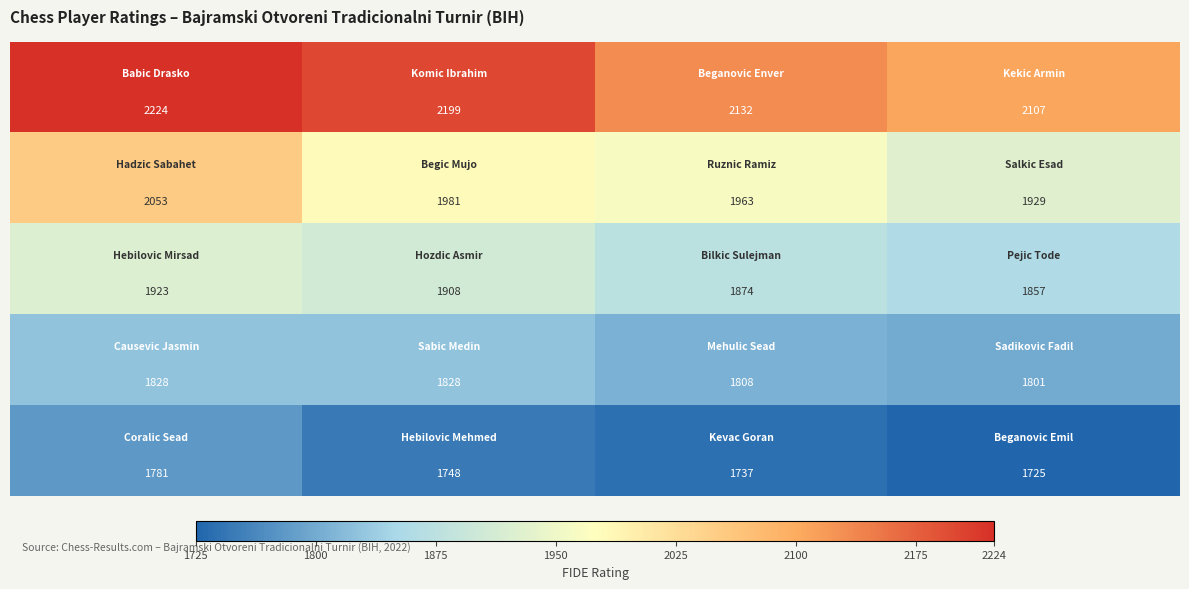

At how many categories does at least one series exceed 1986?

4